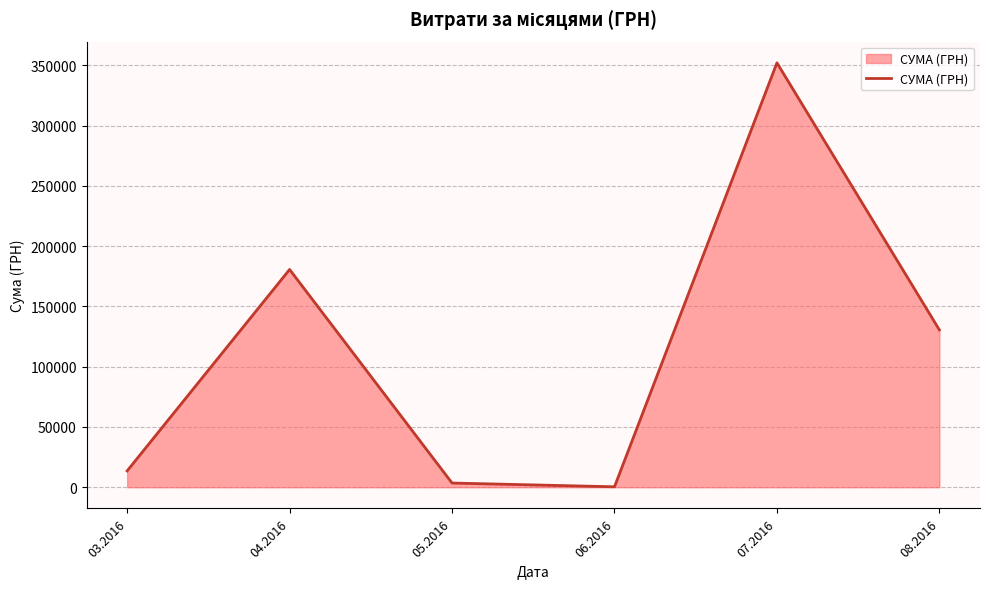

Does the chart have visible grid lines?

Yes